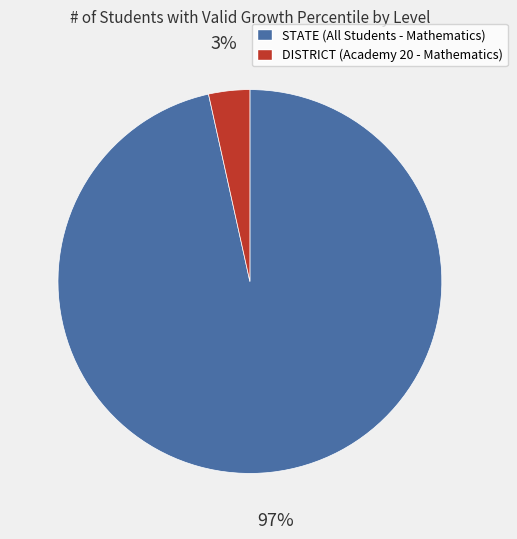

How many slices are in this pie chart?

2